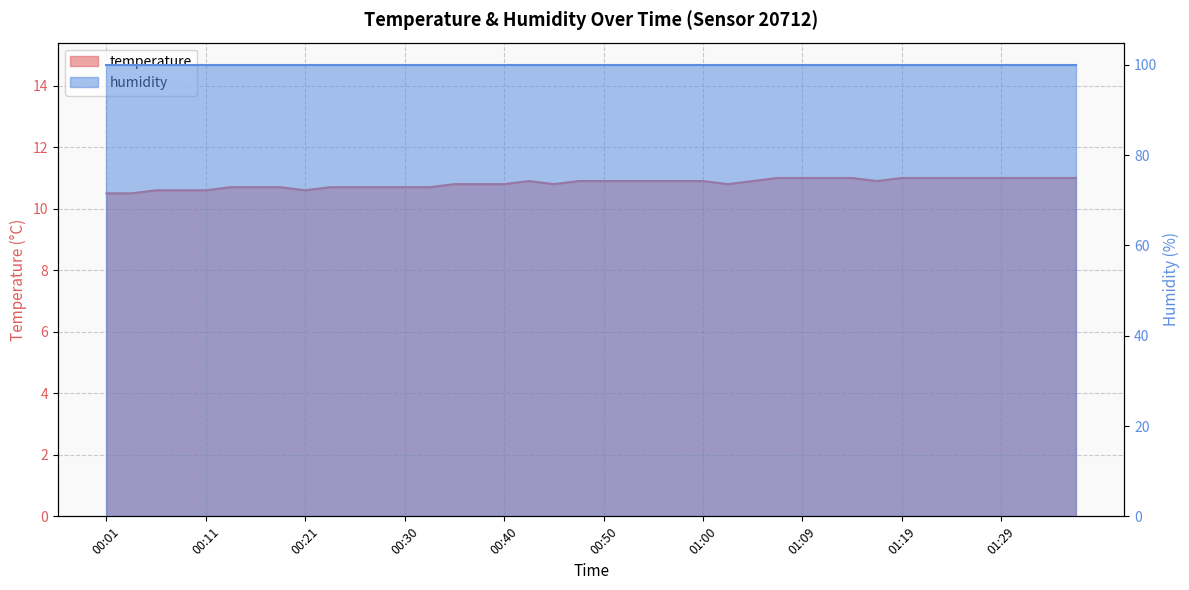

Reading left to right, what are all the values shown in this chart?

00:01=10.5	00:04=10.5	00:06=10.6	00:09=10.6	00:11=10.6	00:13=10.7	00:16=10.7	00:18=10.7	00:21=10.6	00:23=10.7	00:26=10.7	00:28=10.7	00:30=10.7	00:33=10.7	00:35=10.8	00:38=10.8	00:40=10.8	00:43=10.9	00:45=10.8	00:48=10.9	00:50=10.9	00:52=10.9	00:55=10.9	00:57=10.9	01:00=10.9	01:02=10.8	01:05=10.9	01:07=11.0	01:09=11.0	01:12=11.0	01:14=11.0	01:17=10.9	01:19=11.0	01:22=11.0	01:24=11.0	01:26=11.0	01:29=11.0	01:31=11.0	01:34=11.0	01:36=11.0